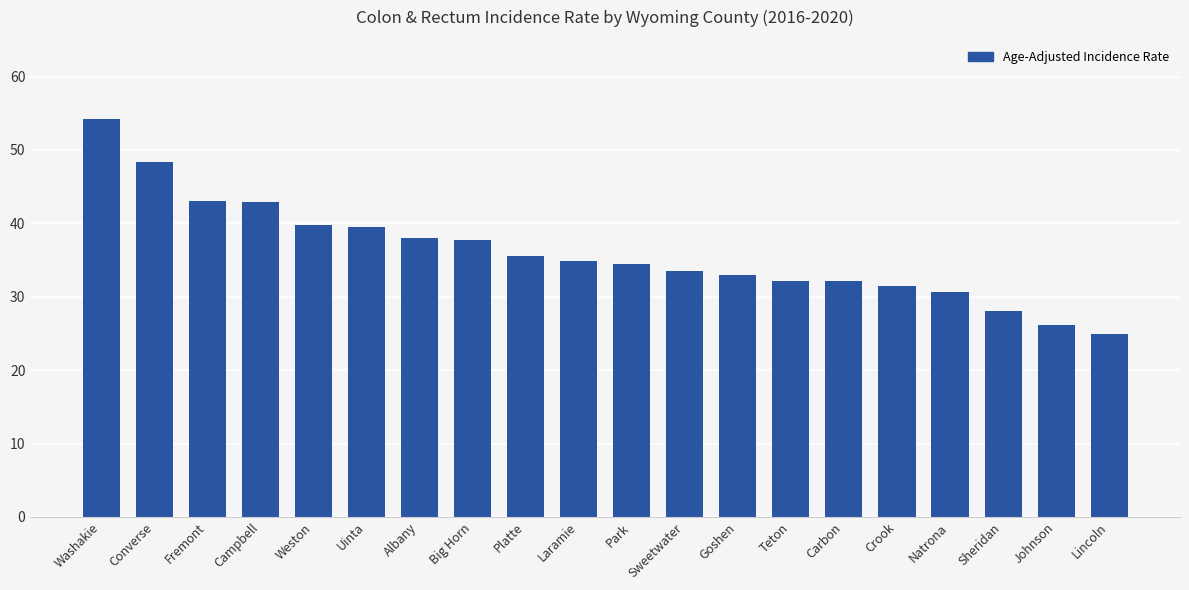

At which label does the data first exceed 34?

Washakie